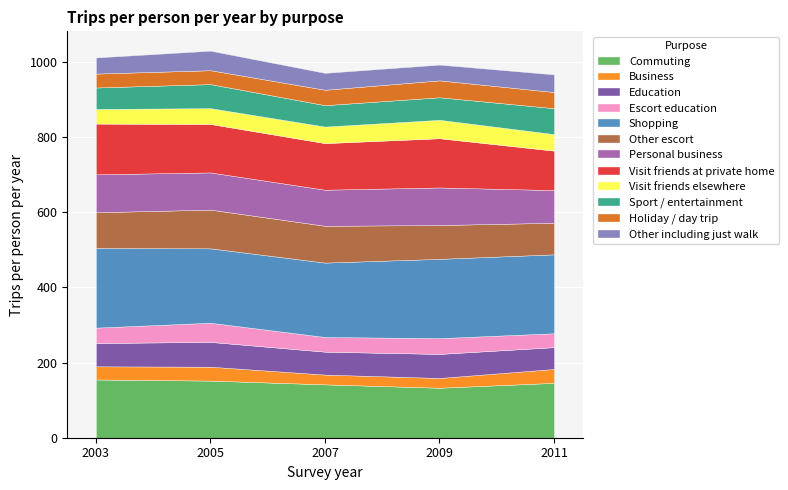

The value of 2009/10 at Holiday / day trip is 45. True or false?

True